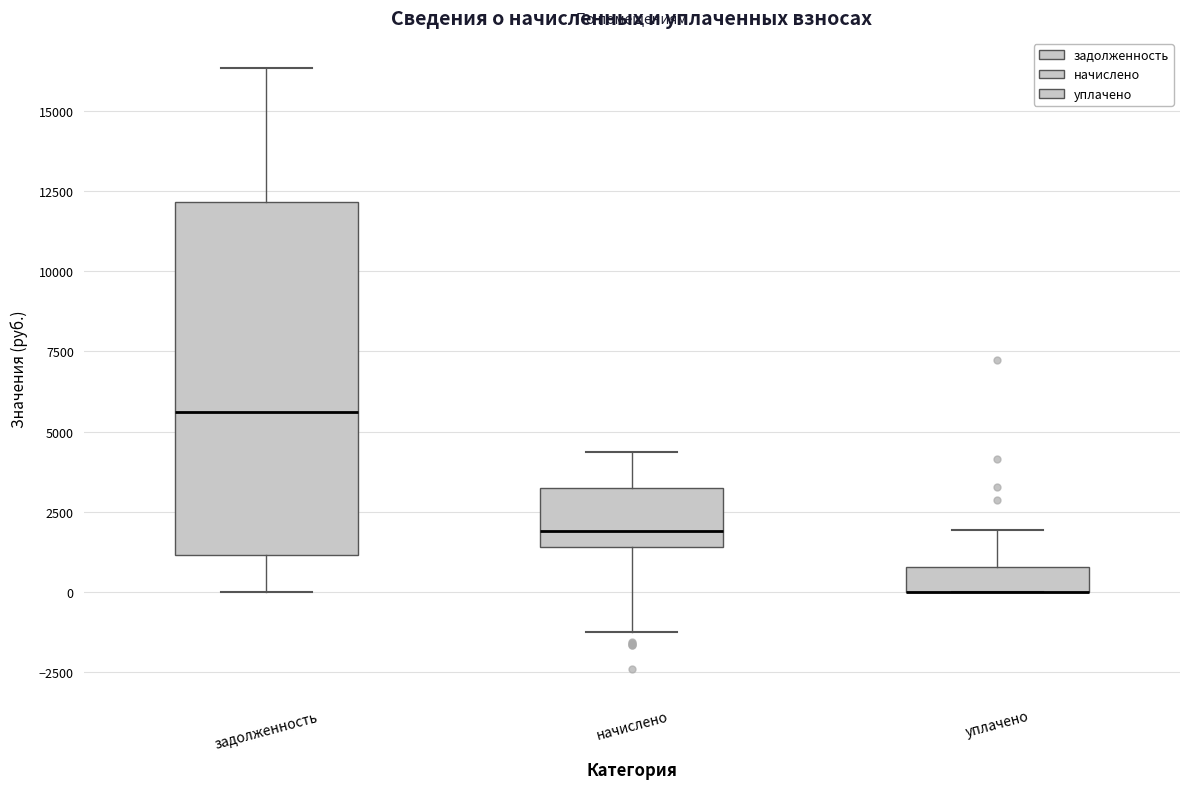

Where is the lower edge of the box for начислено on the y-axis? The values are not printed on the chart, so give them approximately, as read against the axis.

1500